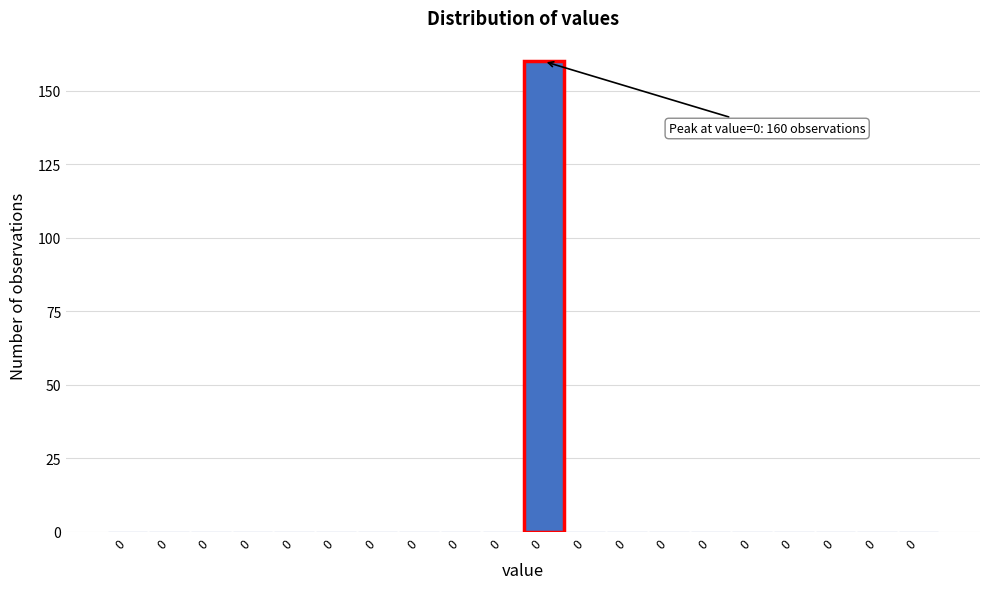

How many series are shown in this chart?

1